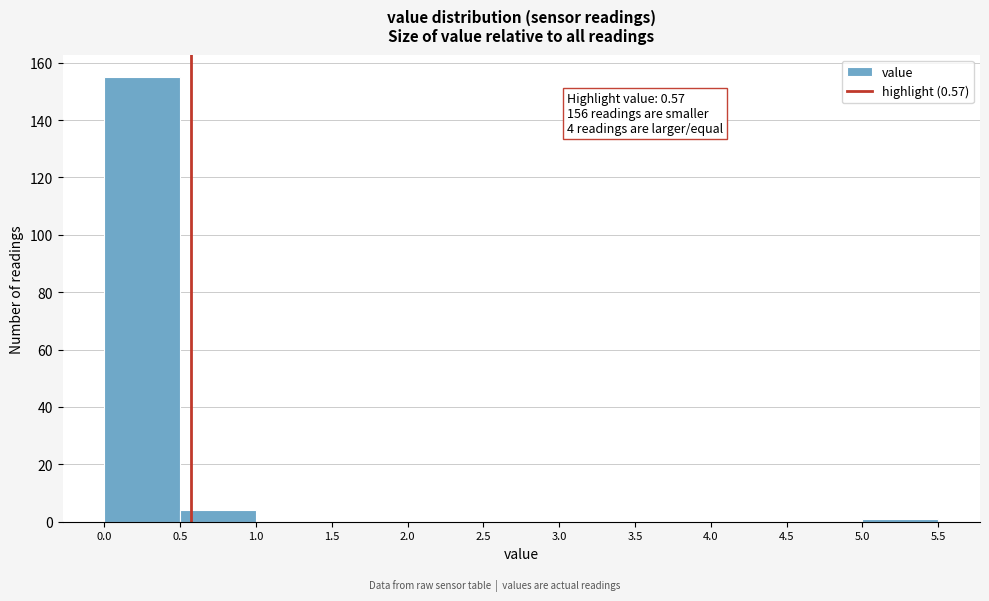

Which range on the x-axis has the tallest bar?

0.0 to 0.5